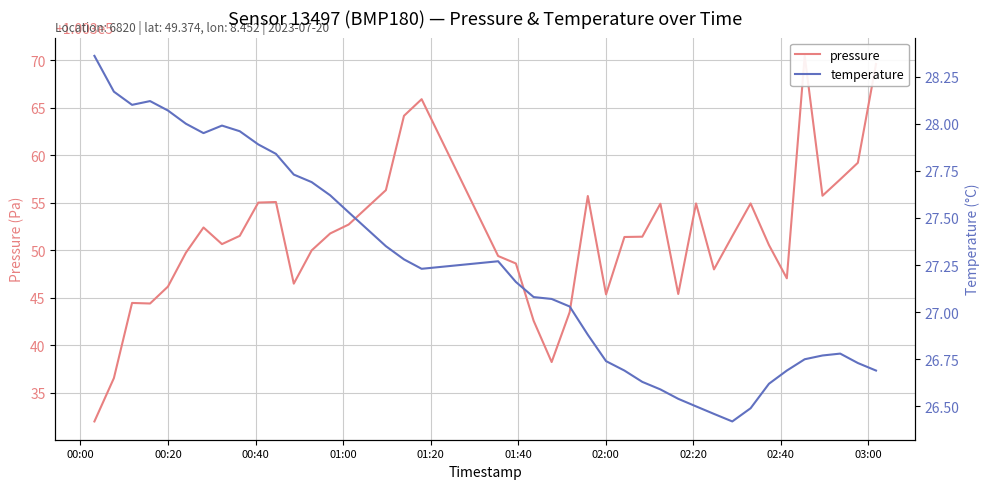

How many interior local peaks does the pressure series have?

9